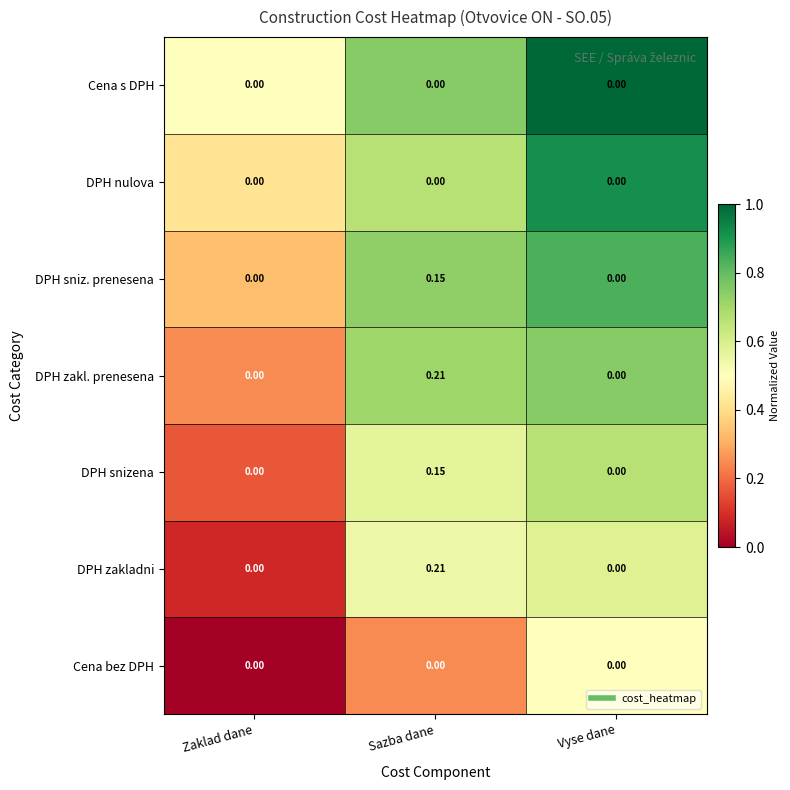

Which category has the highest value across all series?

Sazba dane